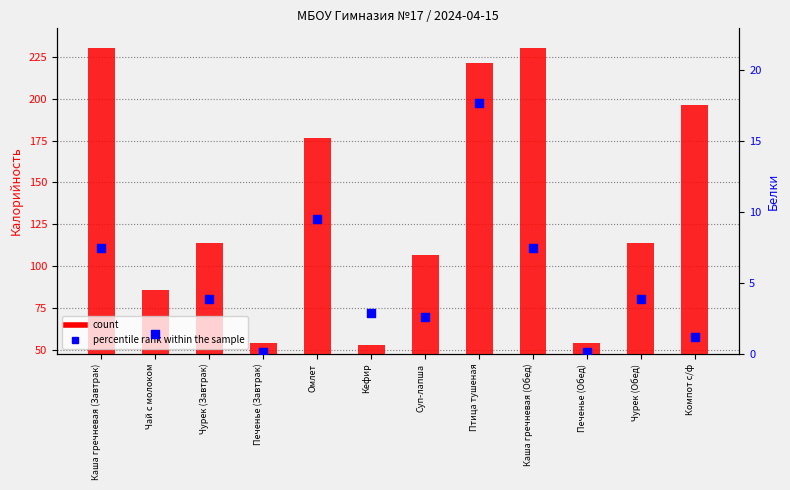

What is the total value across all series at Омлет?

186.1